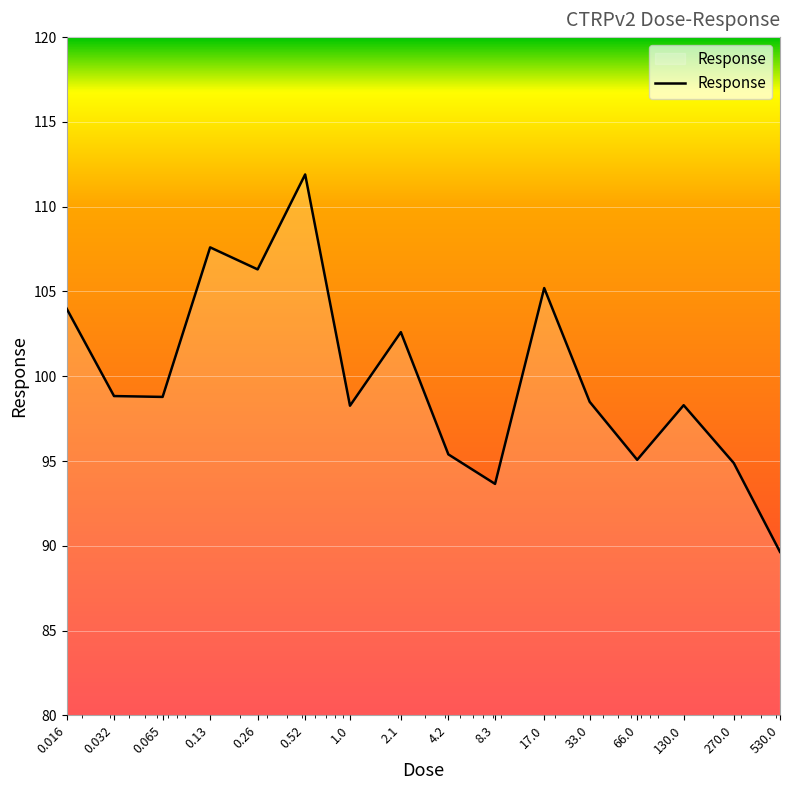

What is the minimum value shown in the chart?

89.6